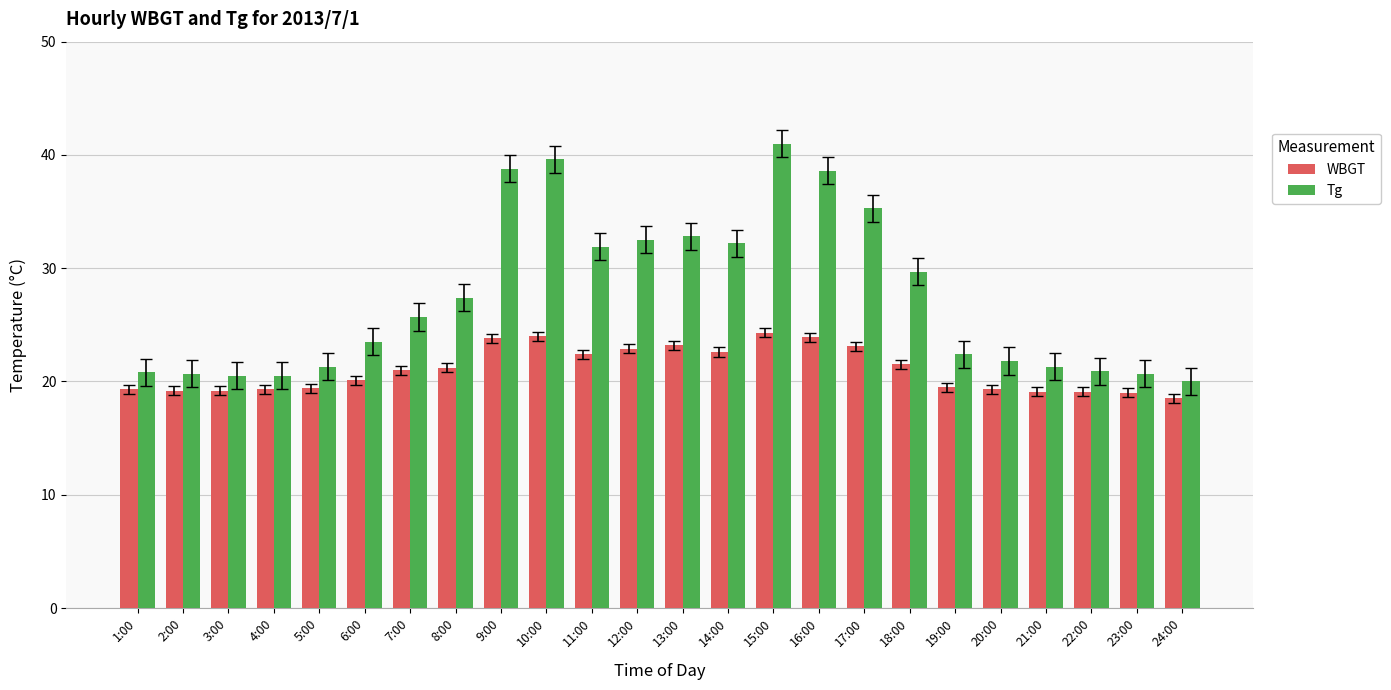

Read the Tg value at 9:00.

38.8